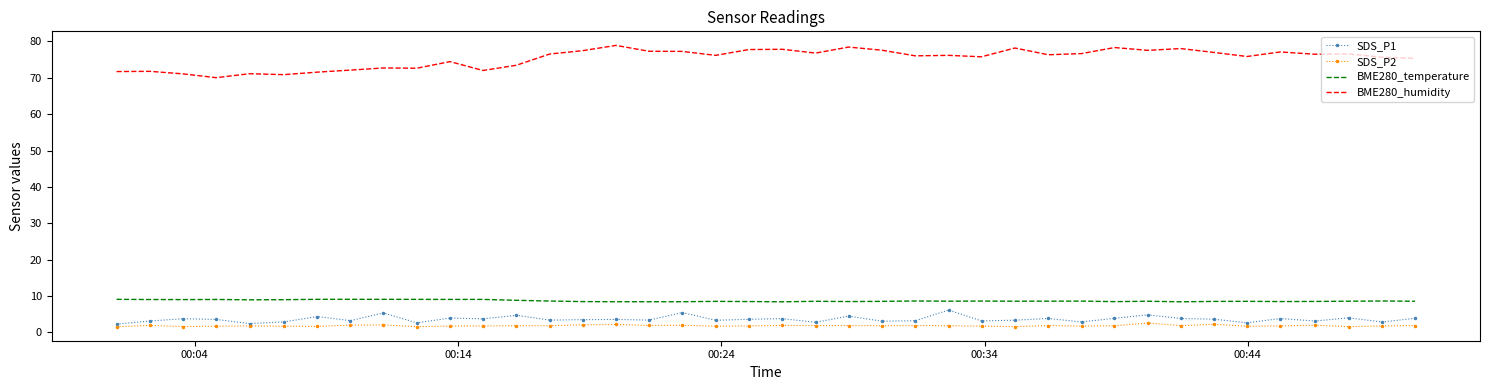

Which series has the largest total across all categories?

BME280_humidity